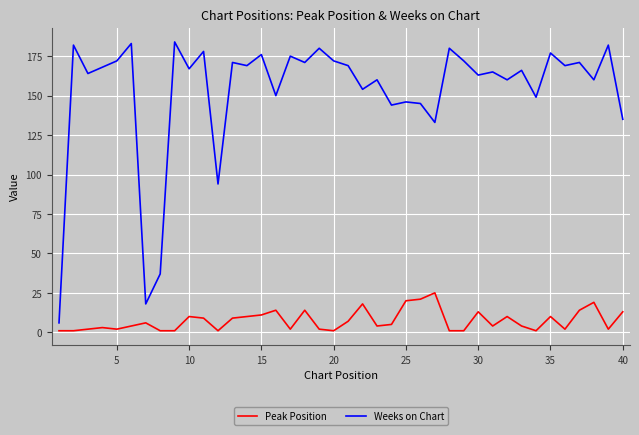

Rank the series by their maximum value, from lowest to highest.

Peak Position, Weeks on Chart